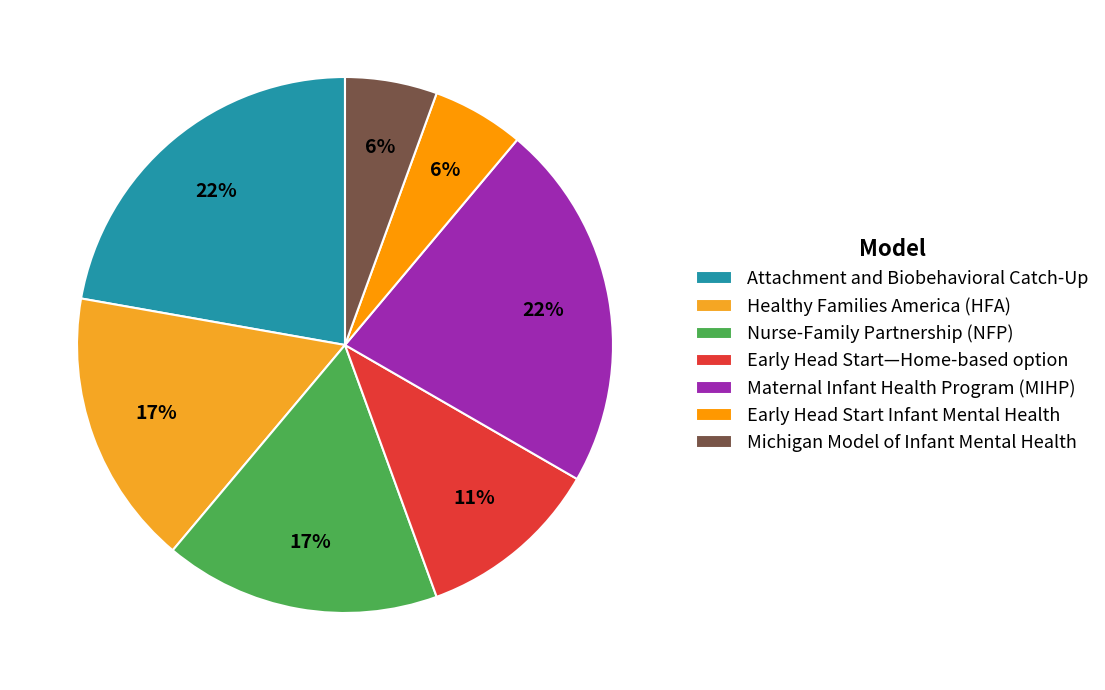

True or false: Early Head Start—Home-based option accounts for 20% of the total.

False